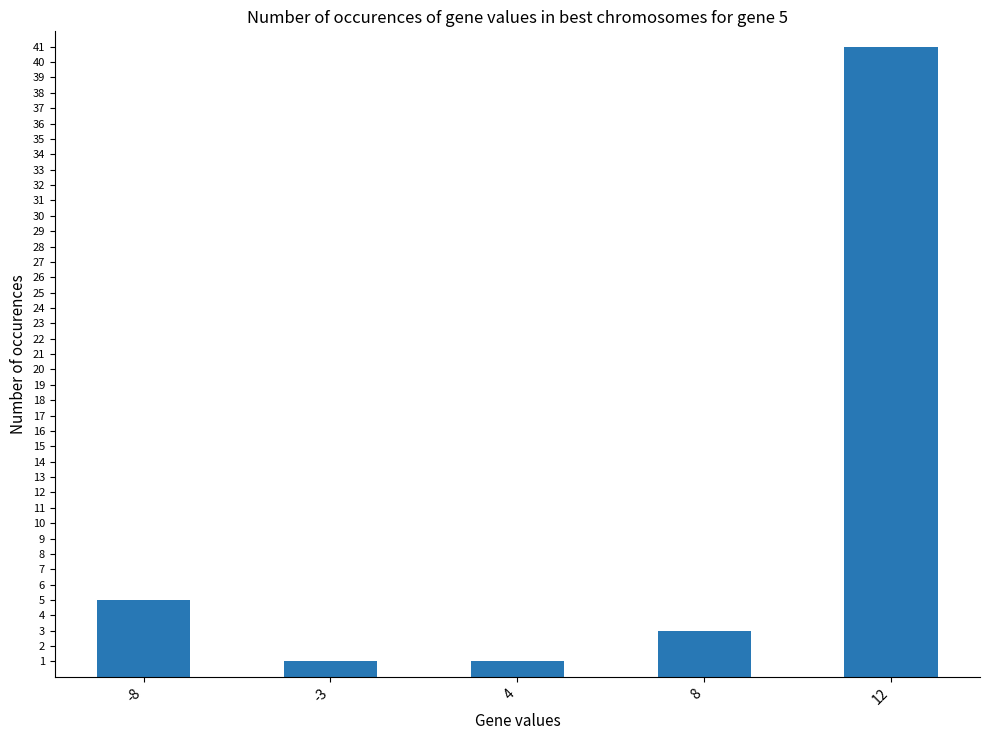

What is the maximum value shown in the chart?

41